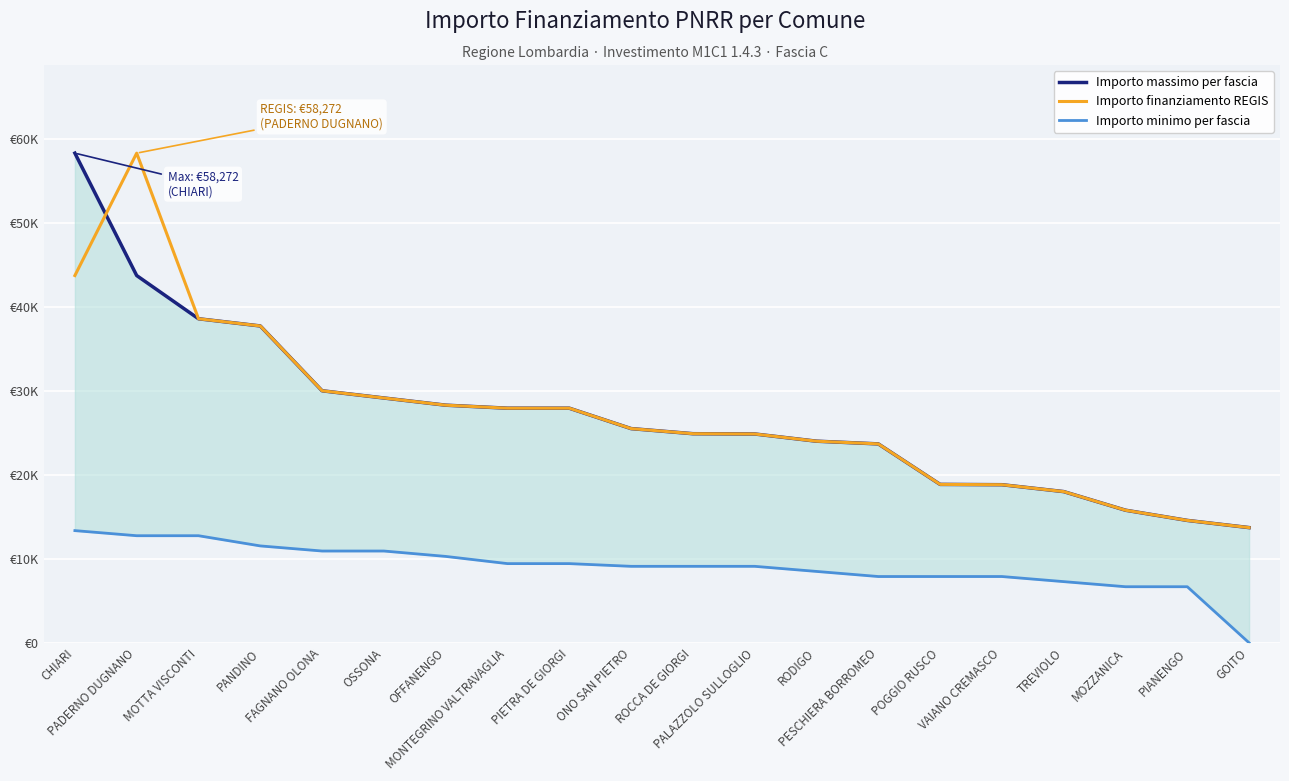

The Importo finanziamento REGIS series shows 23673 at PESCHIERA BORROMEO. True or false?

True